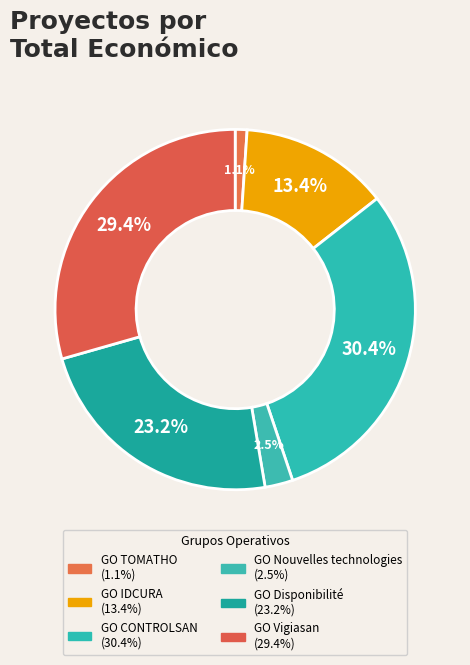

What percentage is NOT represented by GO Disponibilité?

76.8%